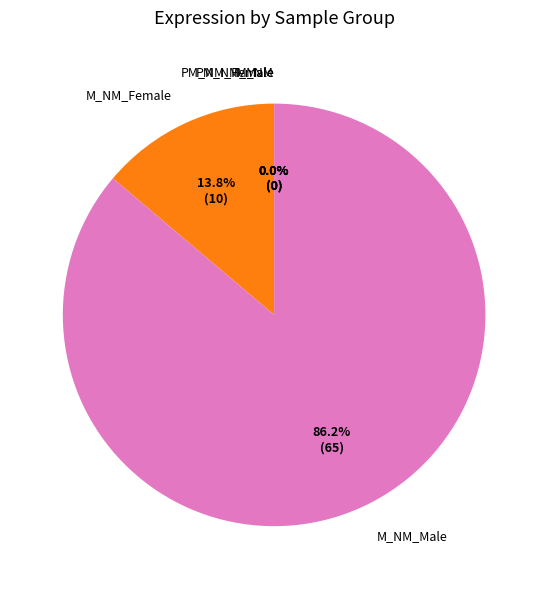

Which slice is the largest?

M_NM_Male